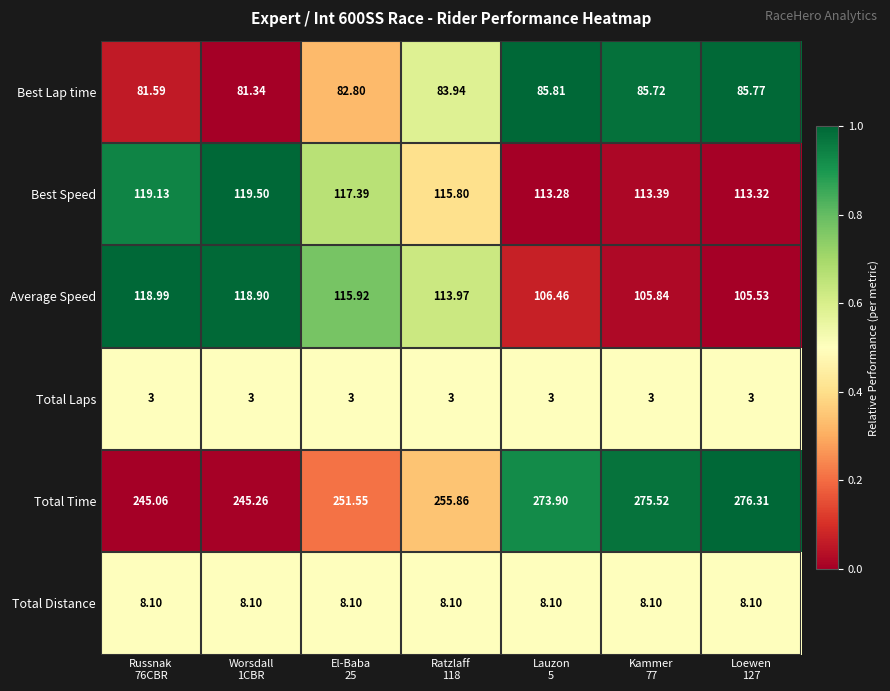

Which series has the largest range (max minus min)?

Total Time